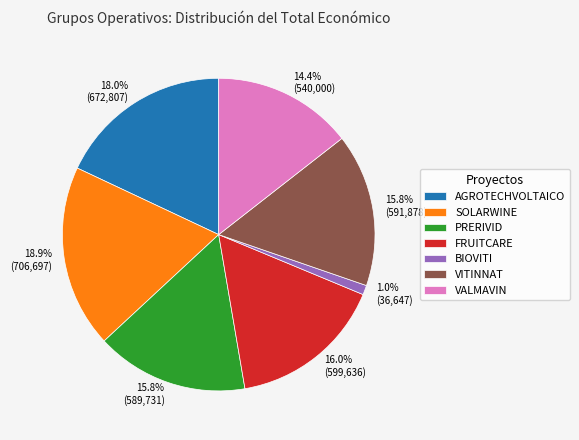

Which category has the biggest portion of the pie?

SOLARWINE